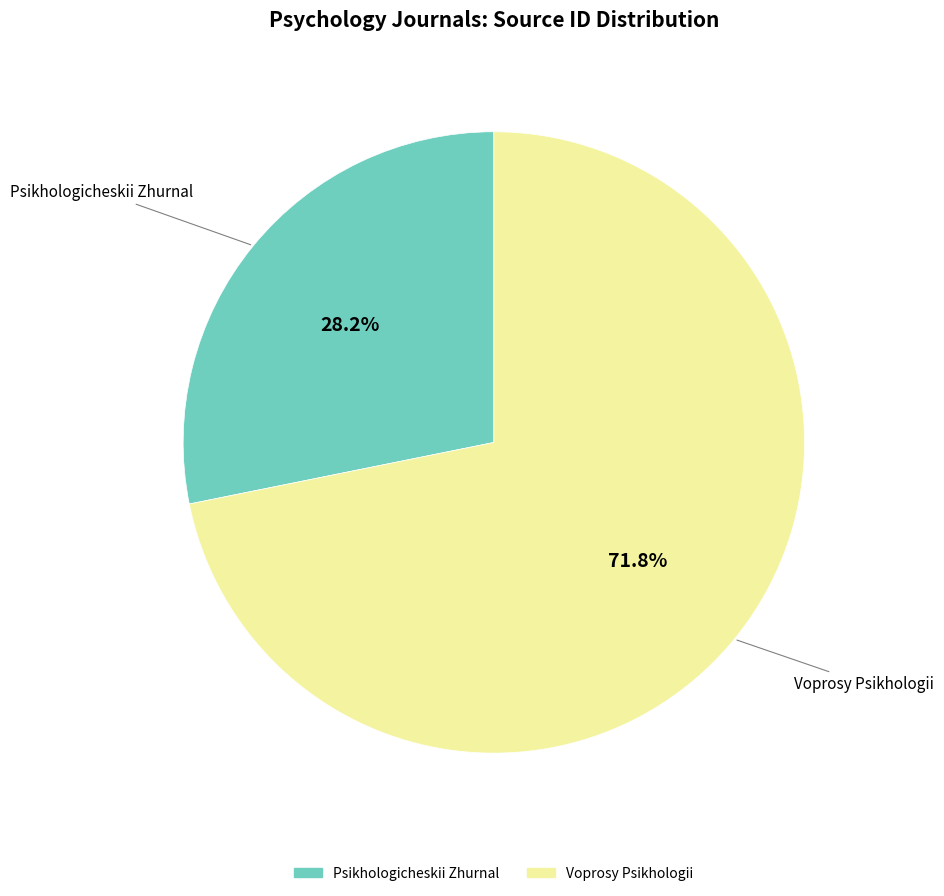

Is the sum of Psikhologicheskii Zhurnal and Voprosy Psikhologii greater than half?

Yes